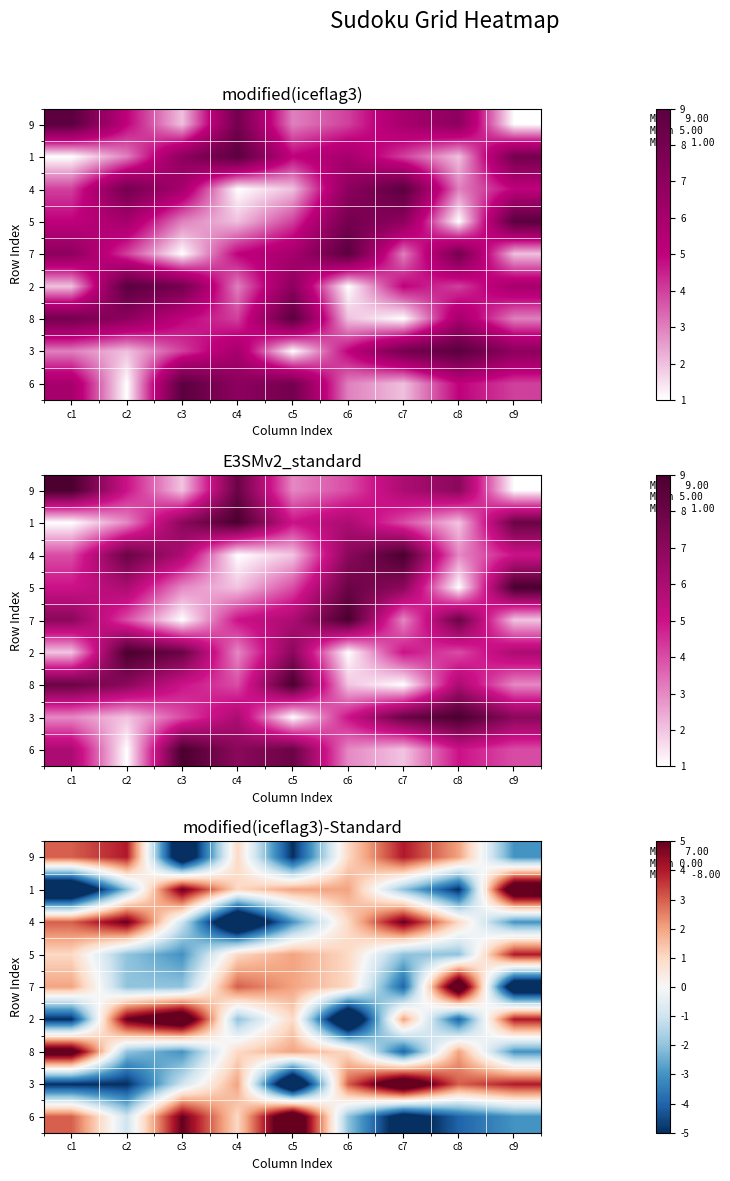

Is it true that 3 equals 4 at c9?

True